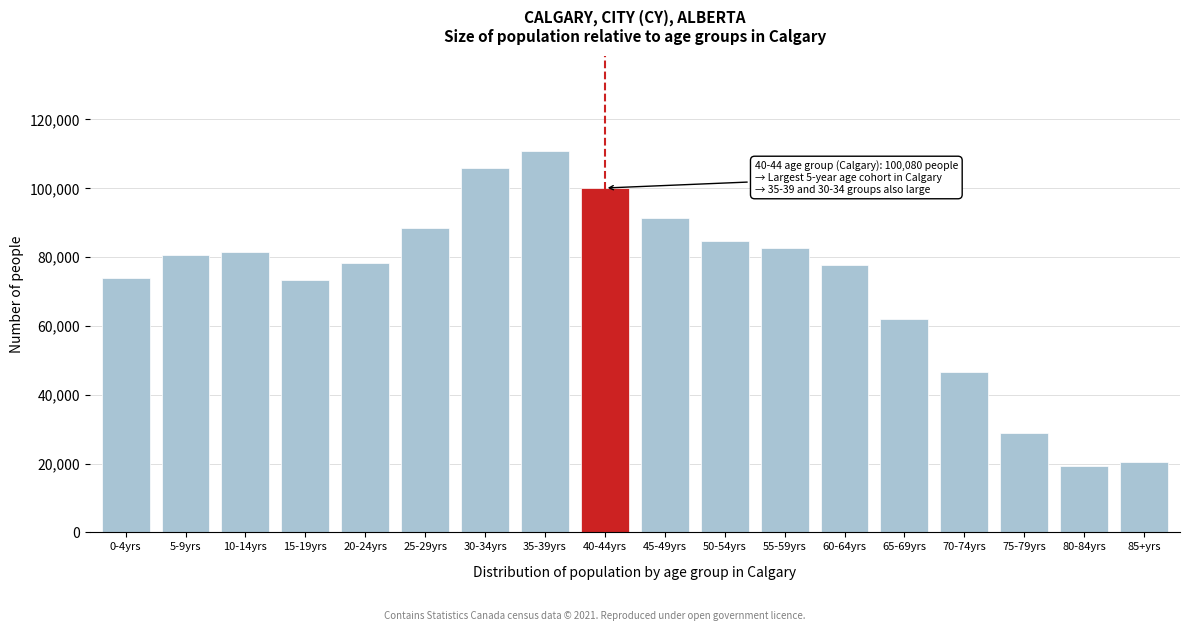

Is it true that the value at 5-9yrs is 26643?

False